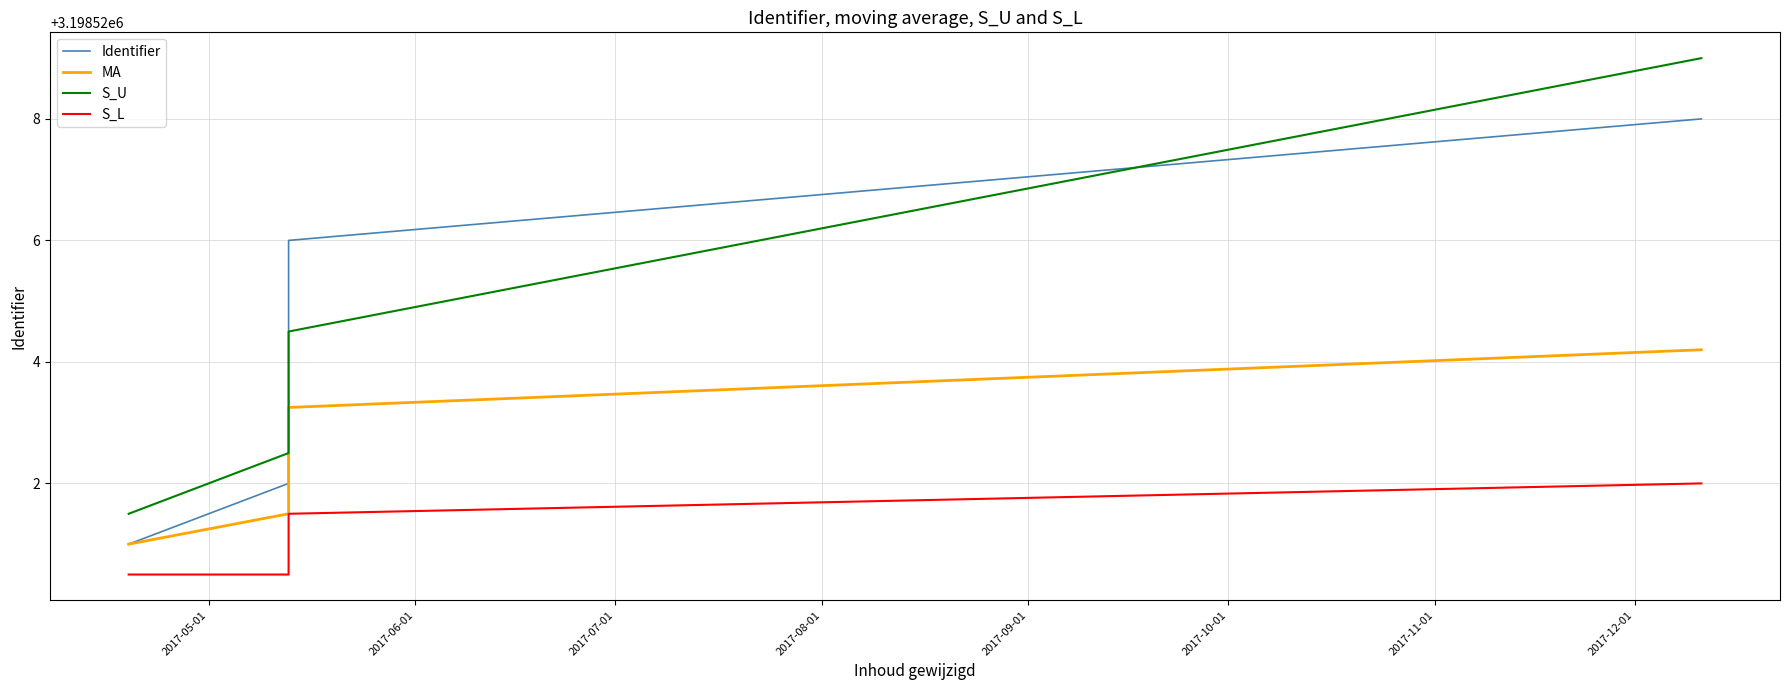

At how many categories does at least one series exceed 3198526?

1